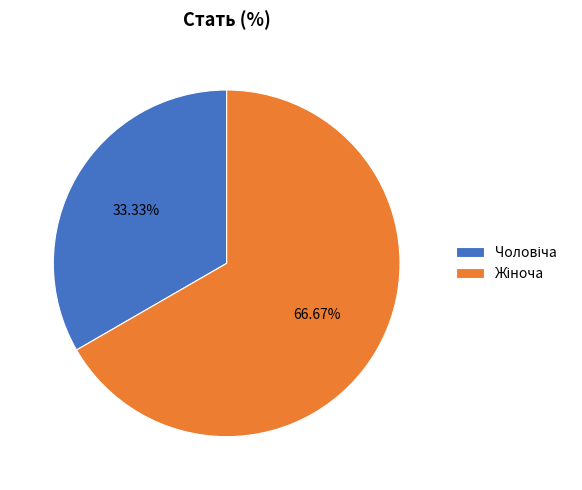

Does any single category account for the majority?

Yes